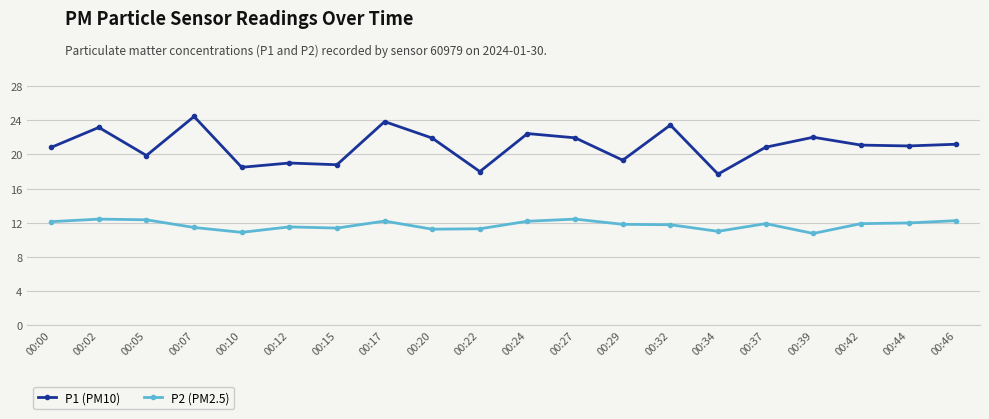

Which series has the largest total across all categories?

P1 (PM10)